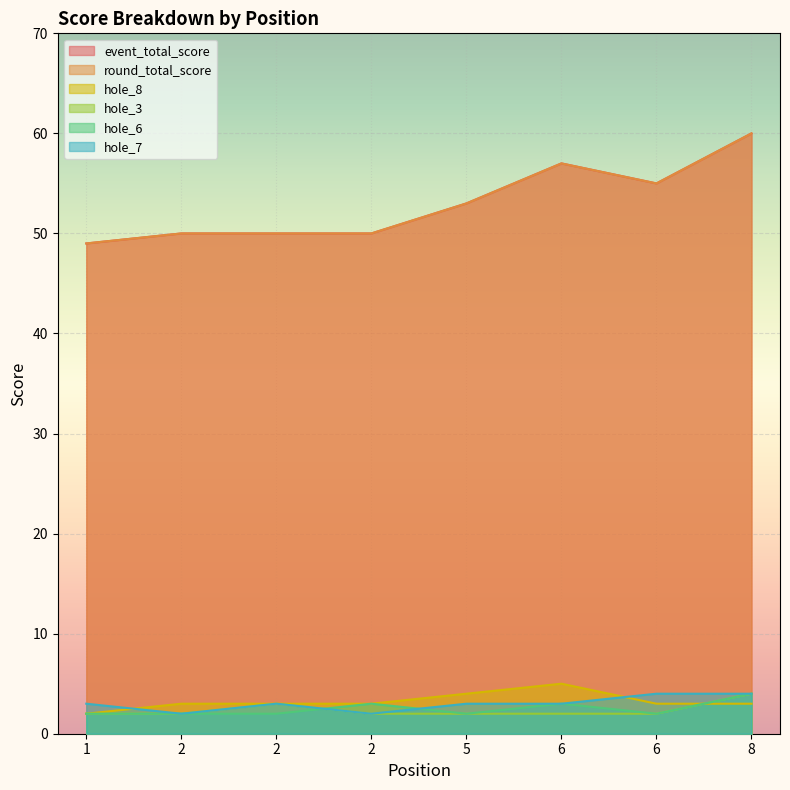

Where is round_total_score nearest to the value 54?

5